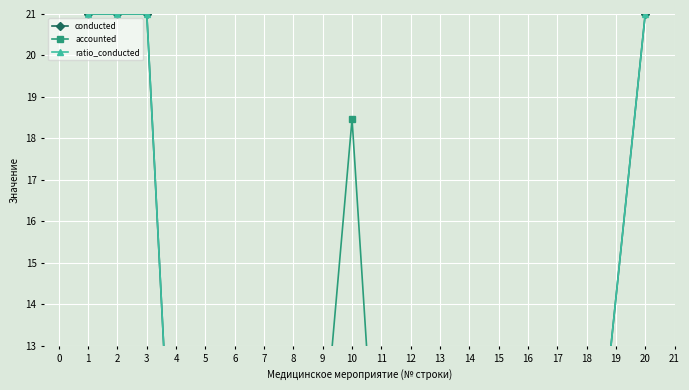

How many lines are shown in the chart?

3